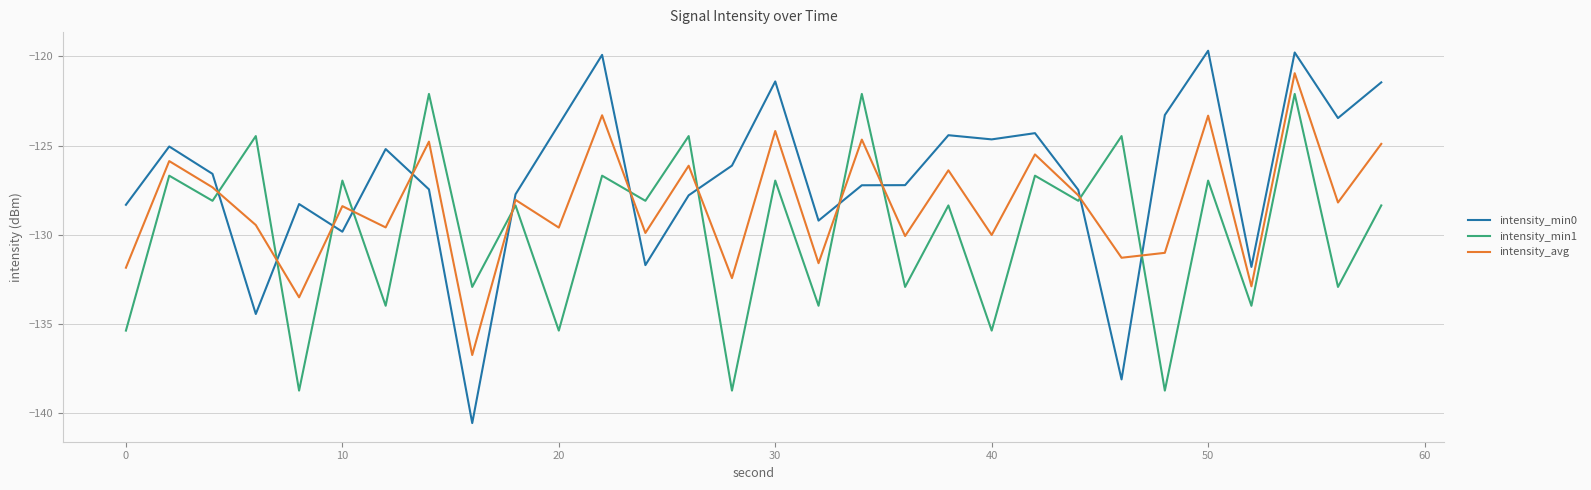

What is the difference between the maximum and minimum values in the intensity_min0 series?

20.8